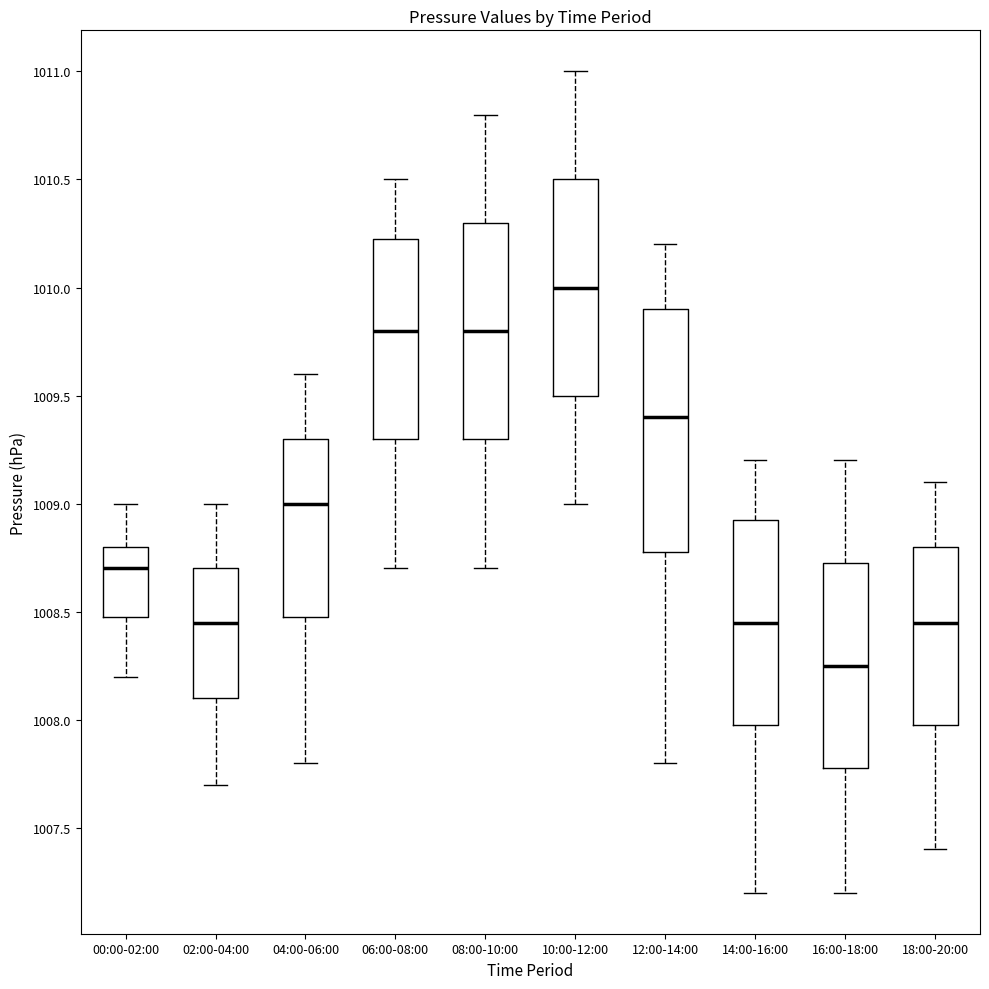

Which box has the lowest median line?

16:00-18:00